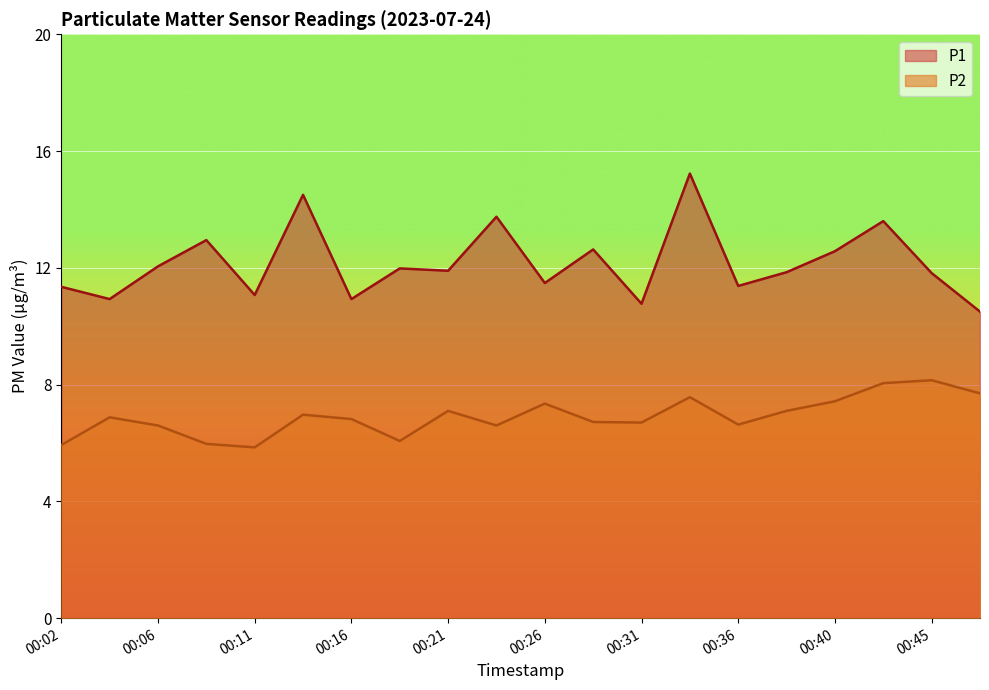

True or false: P1 and P2 intersect in this chart.

False